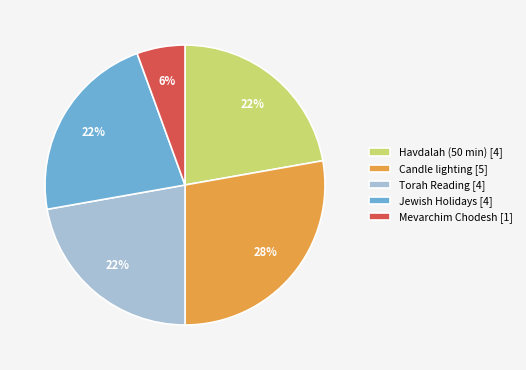

How many slices are in this pie chart?

5